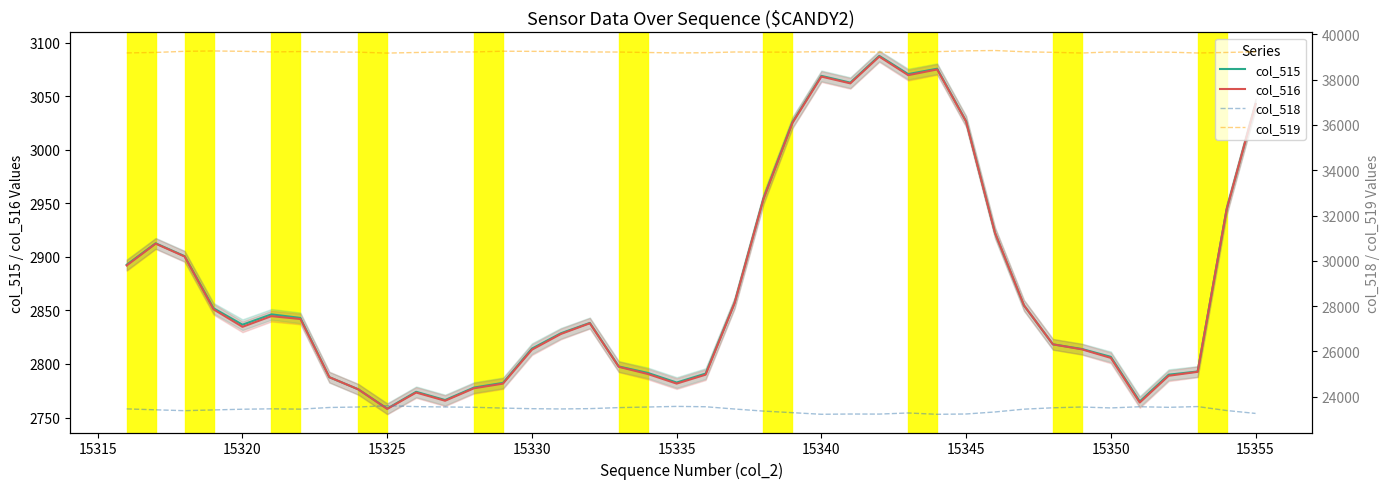

True or false: col_516 and col_518 cross at least once.

False